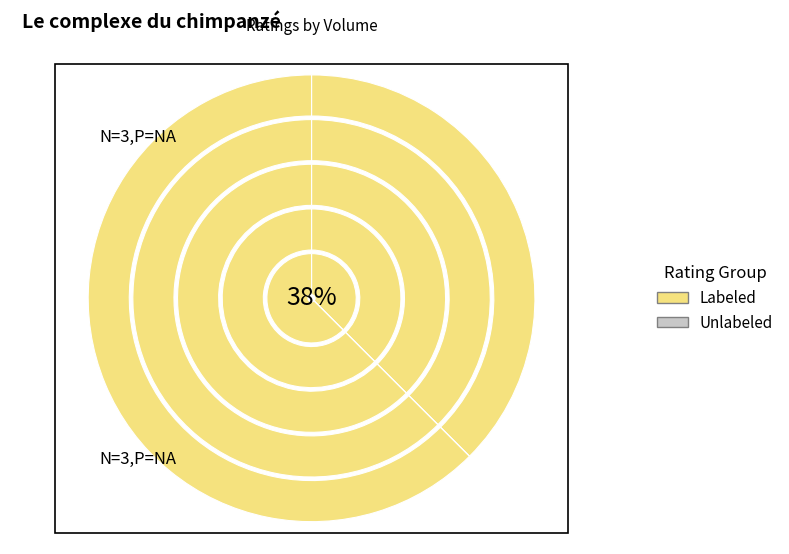

Does any single category account for the majority?

No